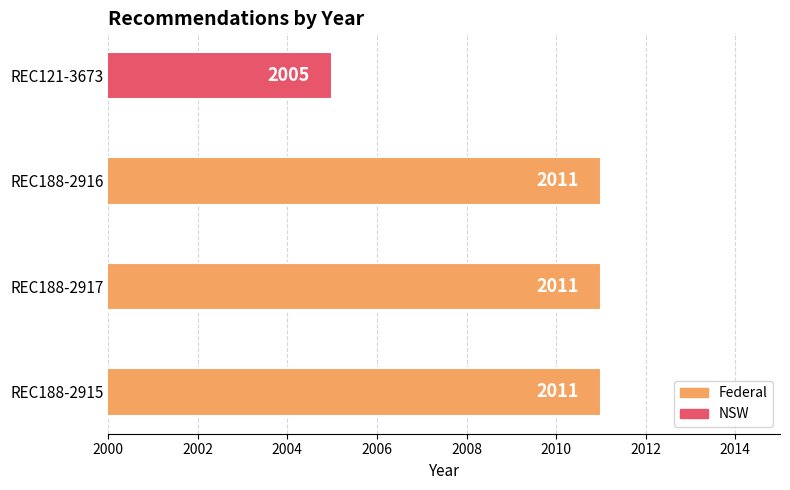

How many values are between 2011 and 2012?

3